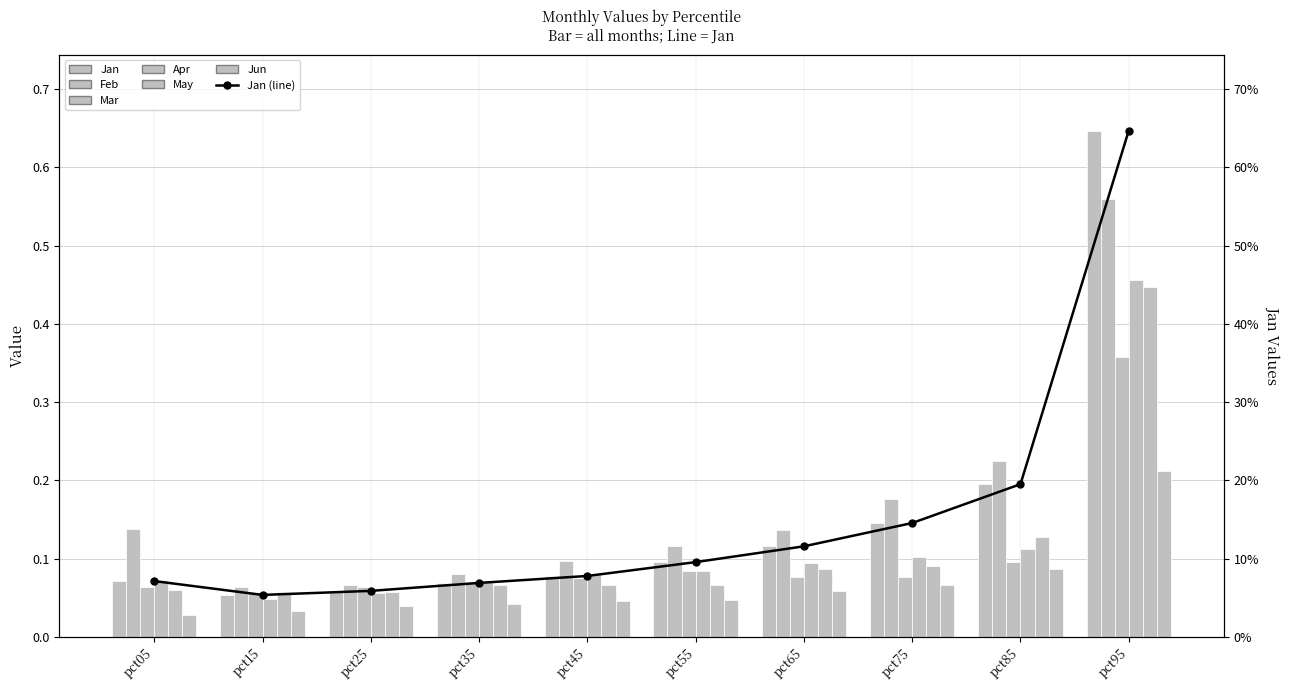

The Mar series shows 0.1 at pct75. True or false?

True